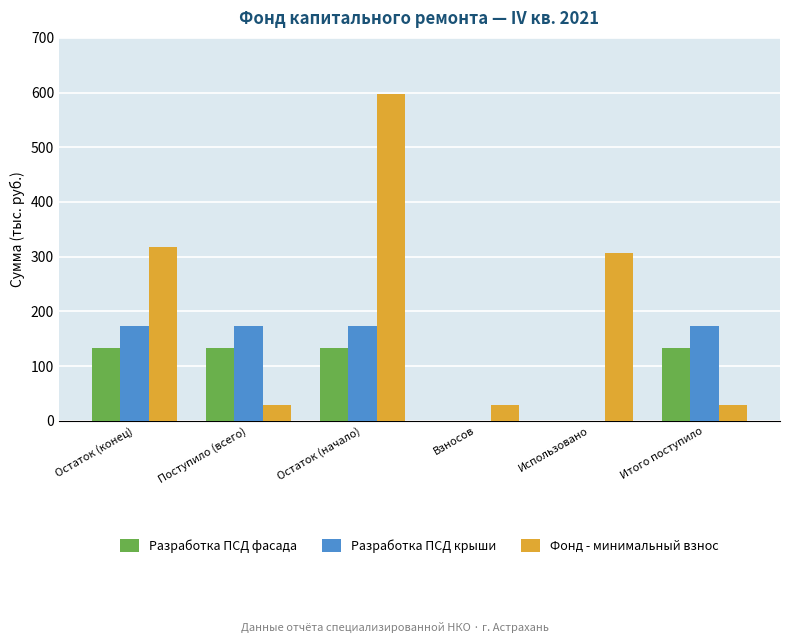

What value does the Разработка ПСД фасада series have at Остаток (начало)?

133.6